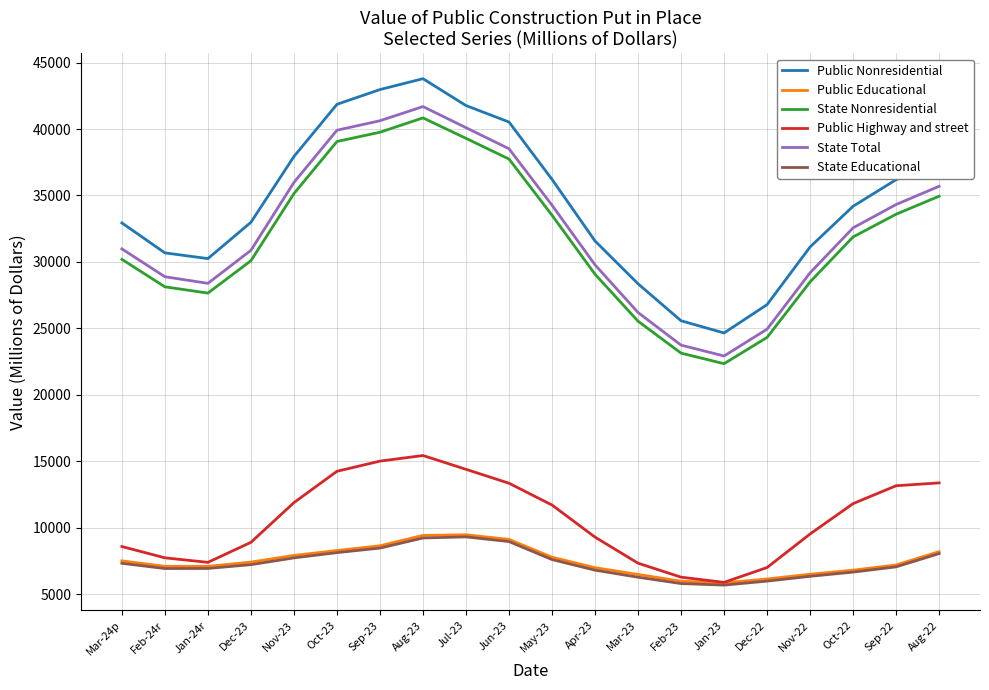

The State Nonresidential series shows 28128 at Feb-24r. True or false?

True